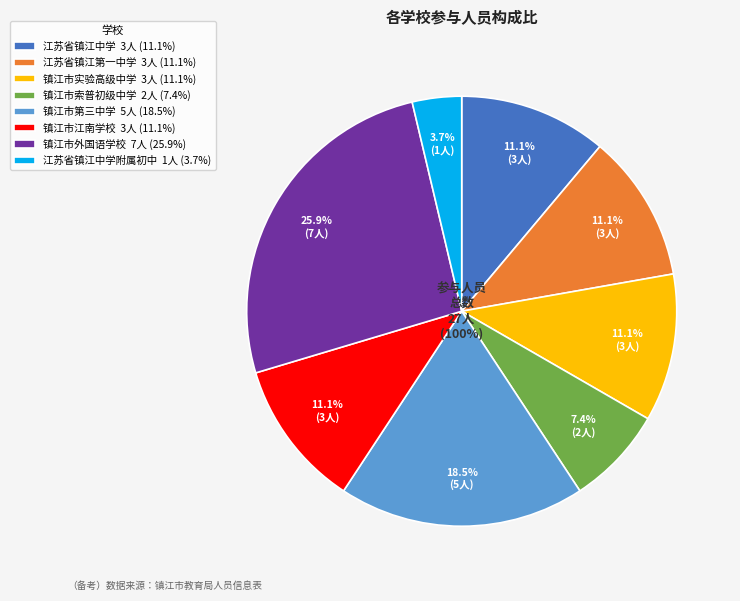

Count the number of slices in the pie.

8